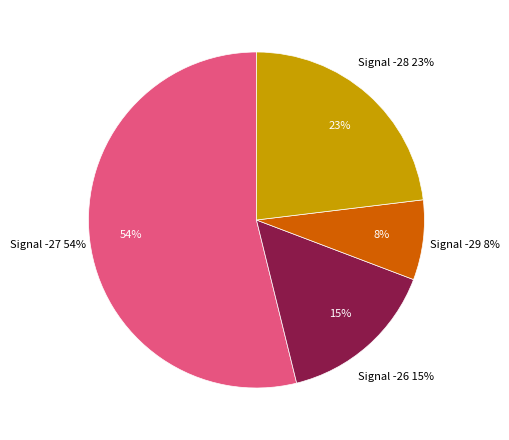

Which has a higher value, -27 or -27?

-27